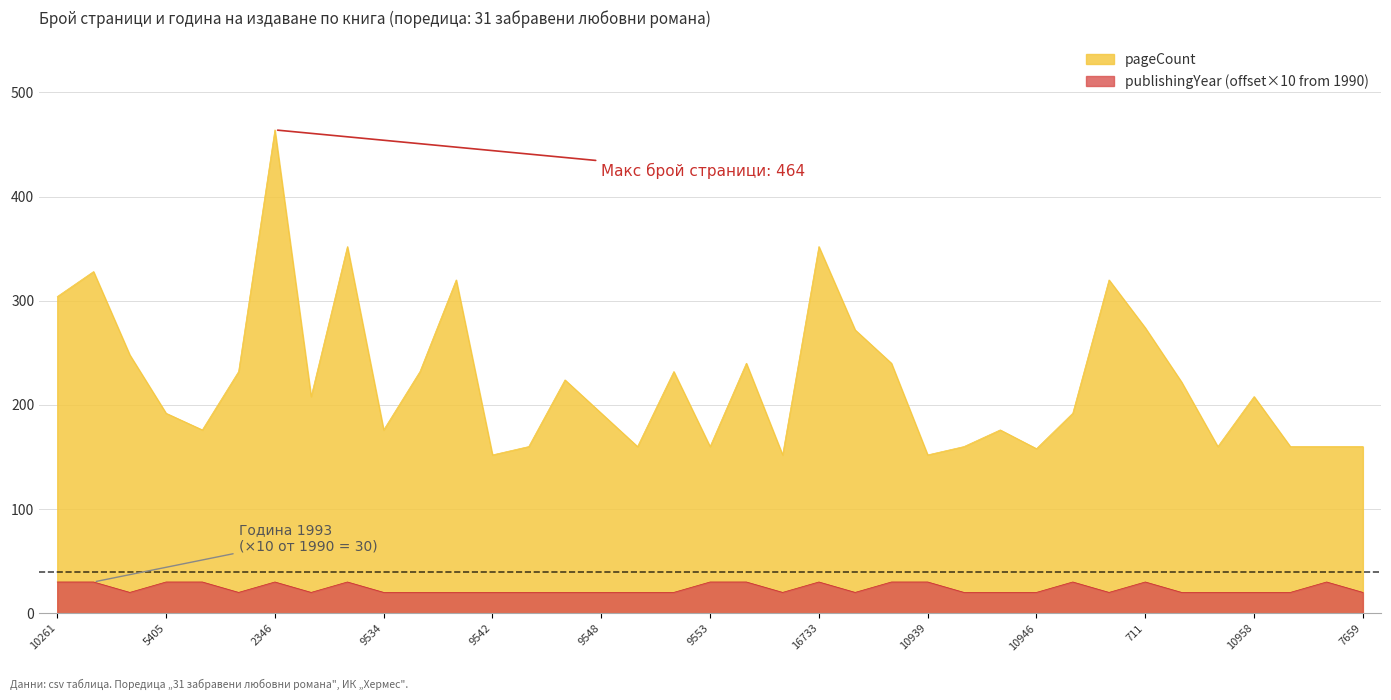

What is the sum of the publishingYear values at 10956 and 10948?

50